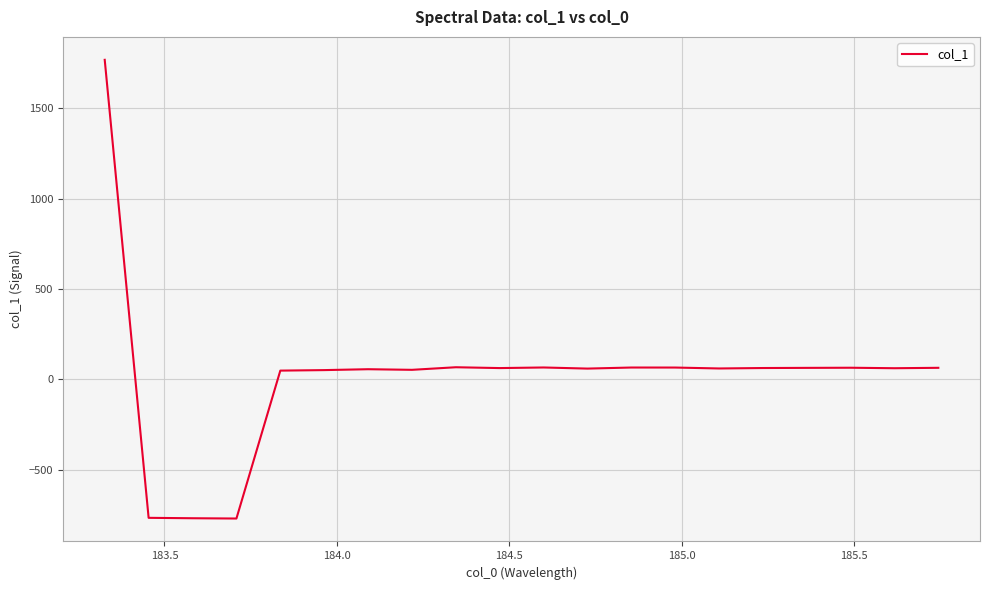

How many values are above zero?

17